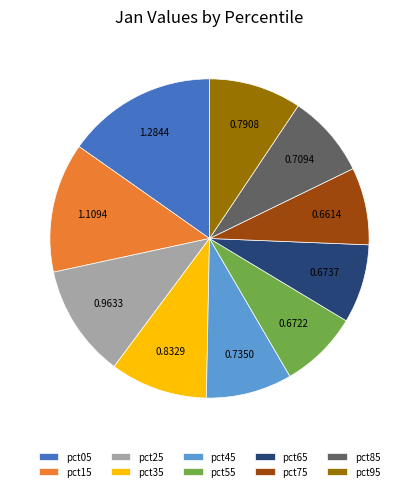

Count the number of slices in the pie.

10